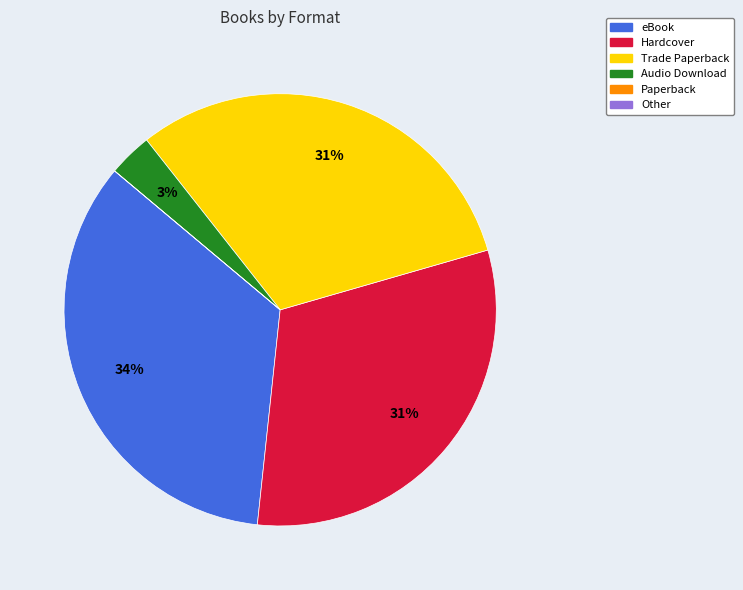

Is there any slice that represents more than half of the pie?

No